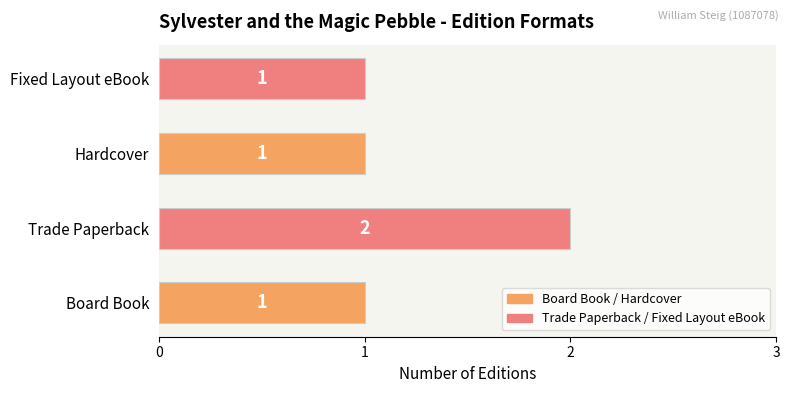

Reading bottom to top, transcribe all the data shown in this chart.

1	2	1	1